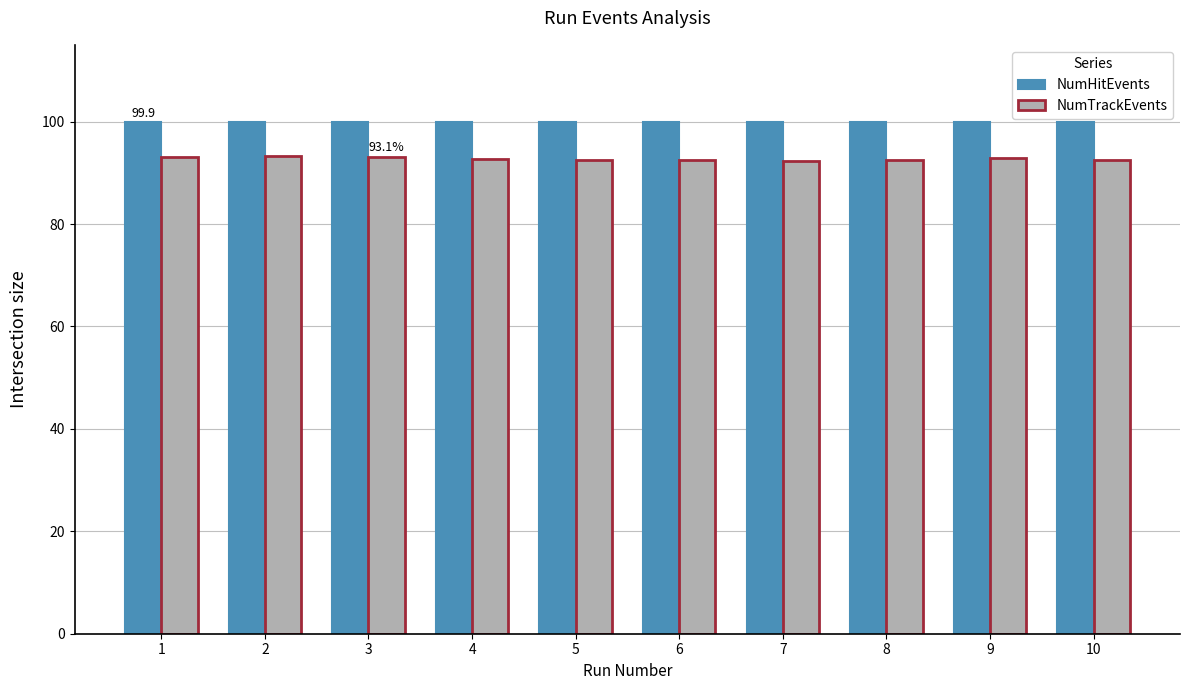

List the series in order of their peak value, highest first.

NumHitEvents, NumTrackEvents